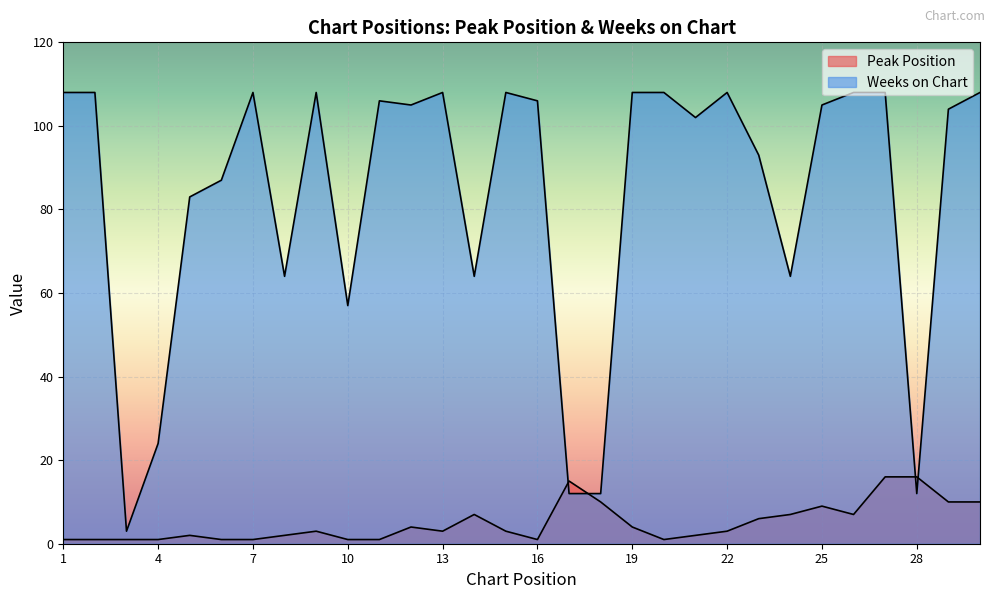

What is the total value across all series at 1?

109